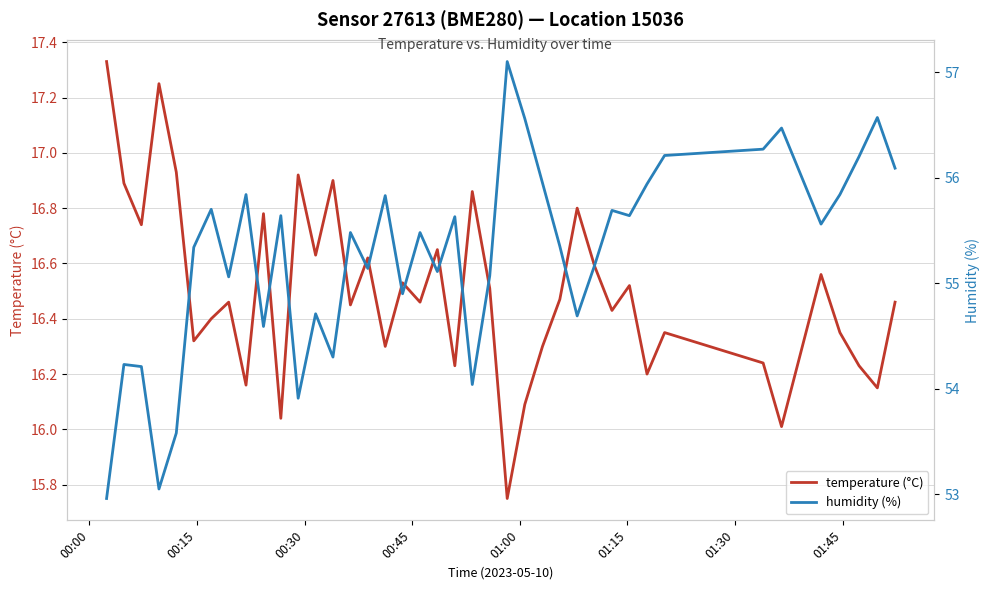

Which series has the largest range (max minus min)?

humidity (%)